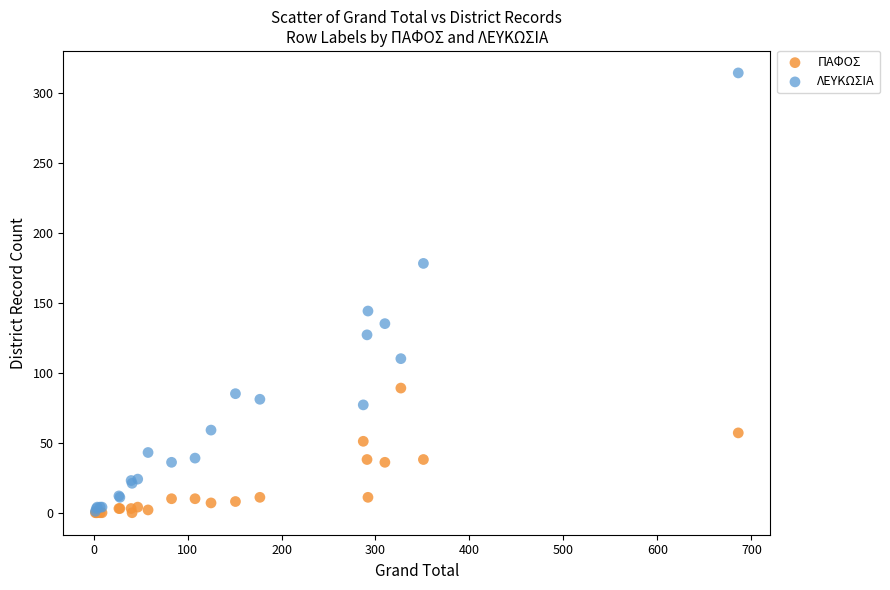

Which series has the largest Y range (max minus min)?

ΛΕΥΚΩΣΙΑ